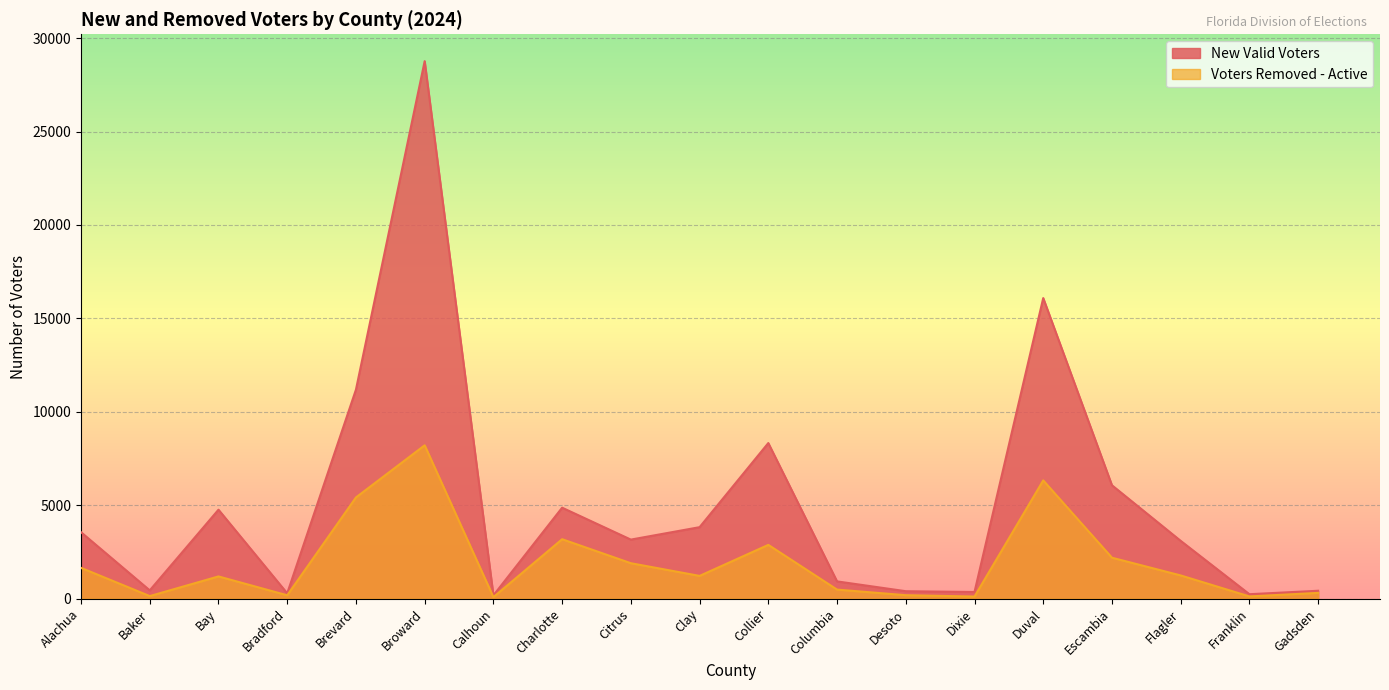

What is the difference between the maximum and second lowest values in the New Valid Voters series?

28521